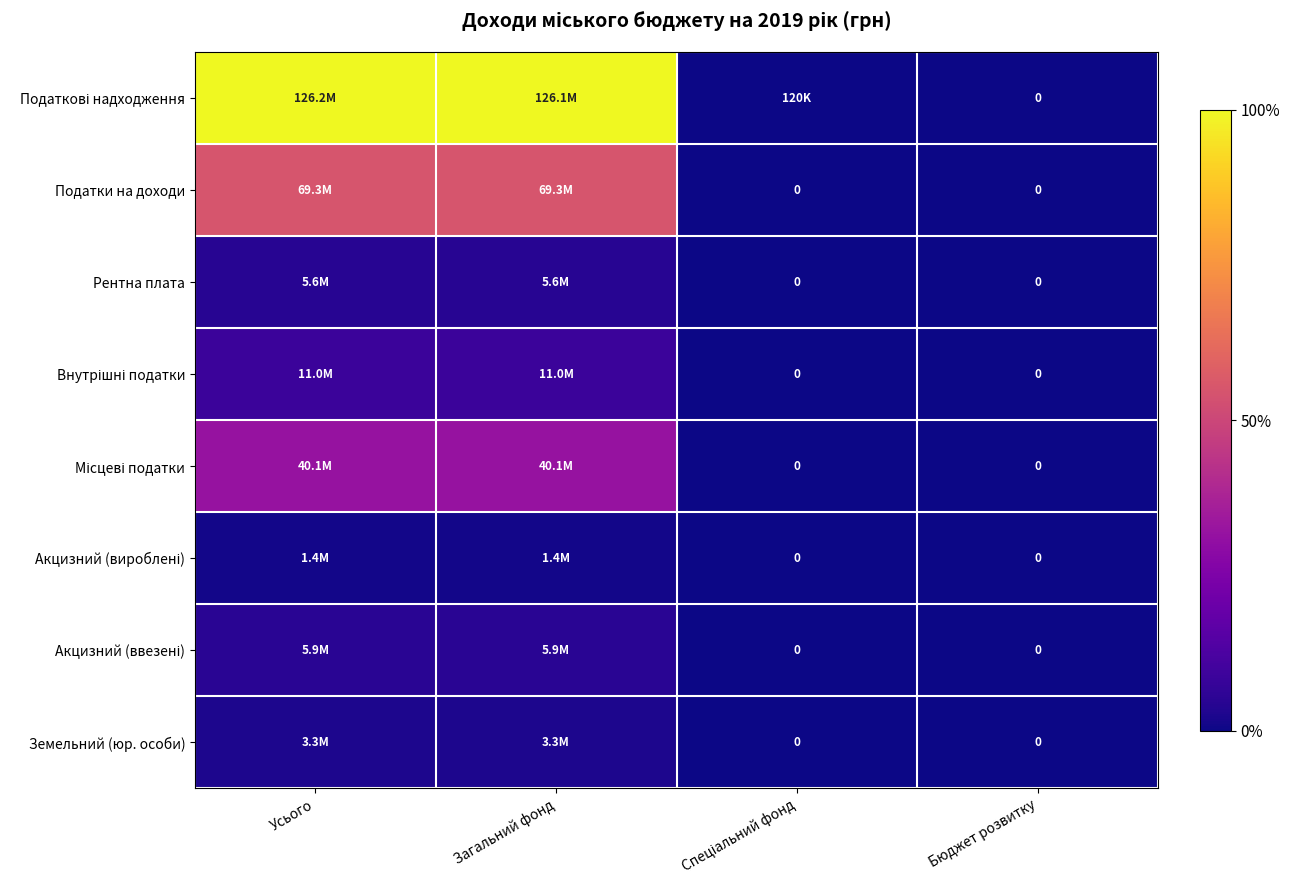

Which series has the largest total across all categories?

Податкові надходження